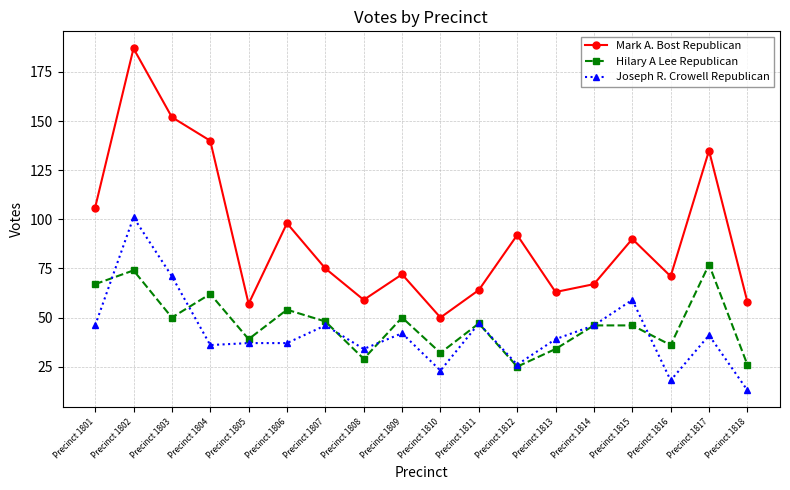

At which category does the chart reach its minimum across all series?

Precinct 1818